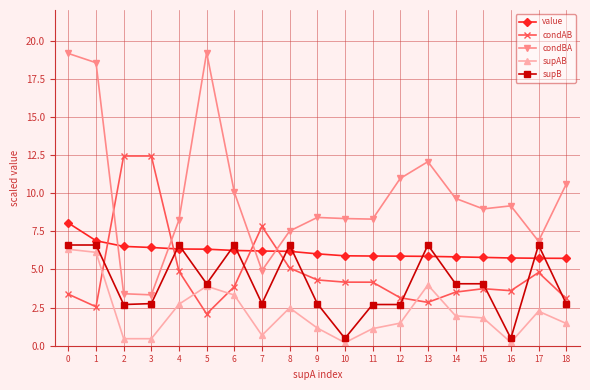

True or false: supB has a value of 6.6 at 4.

True